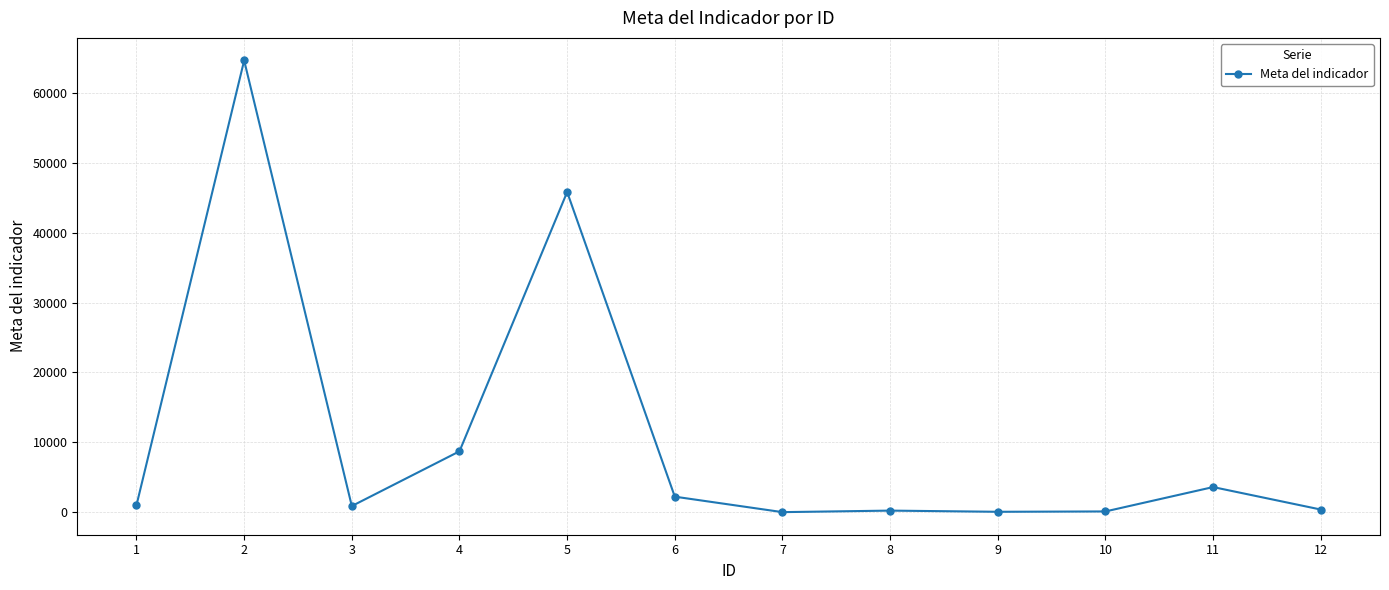

At which category does the data reach its first local peak?

2